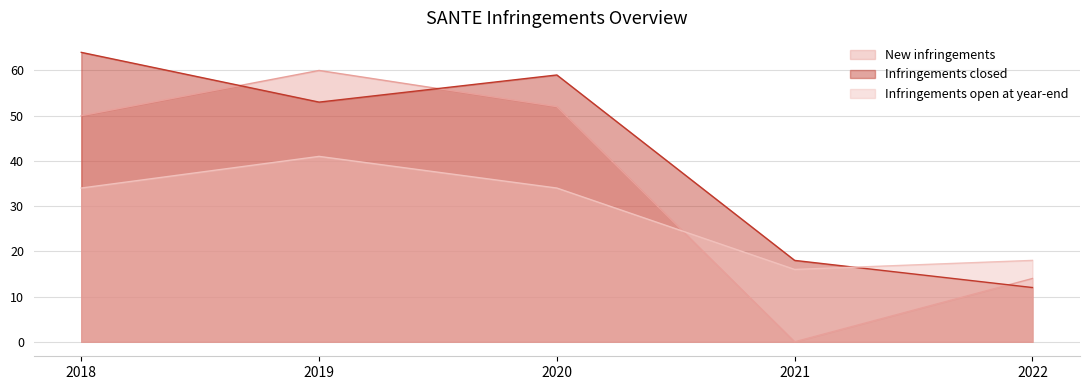

True or false: New infringements has more than 2 points higher than both neighbors.

False